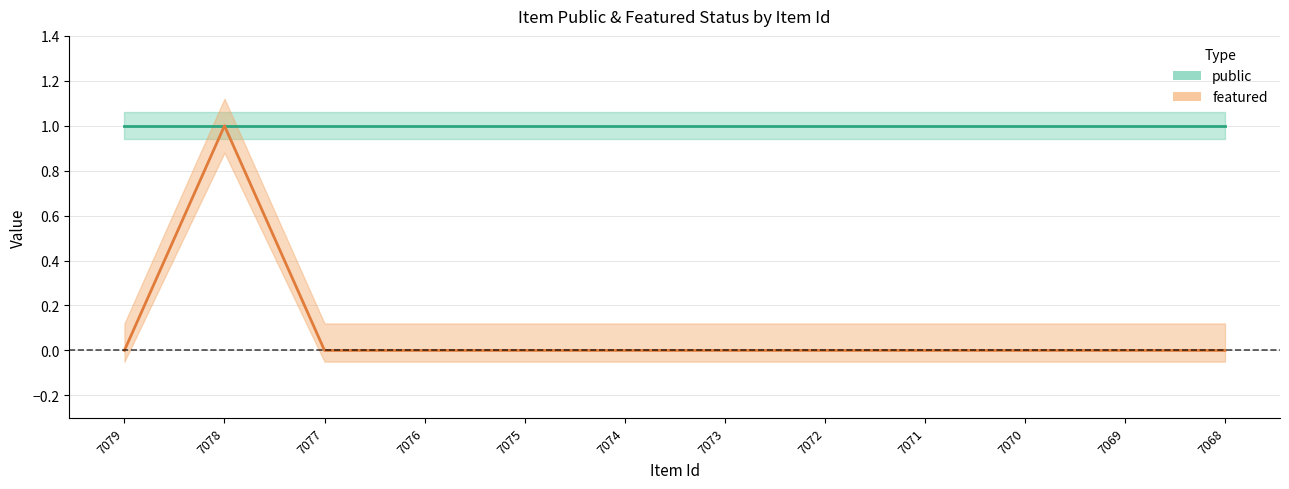

Between 7073 and 7071, which is larger?

7073